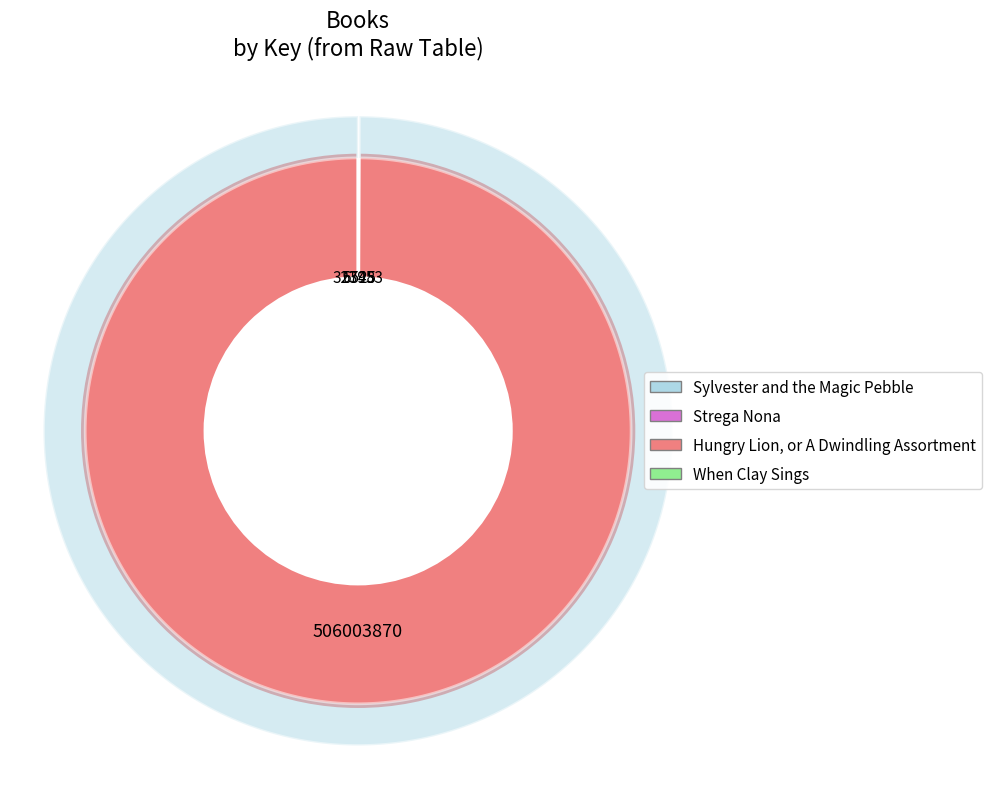

To the nearest percent, what is the combined percentage of When Clay Sings and Hungry Lion, or A Dwindling Assortment?

100%